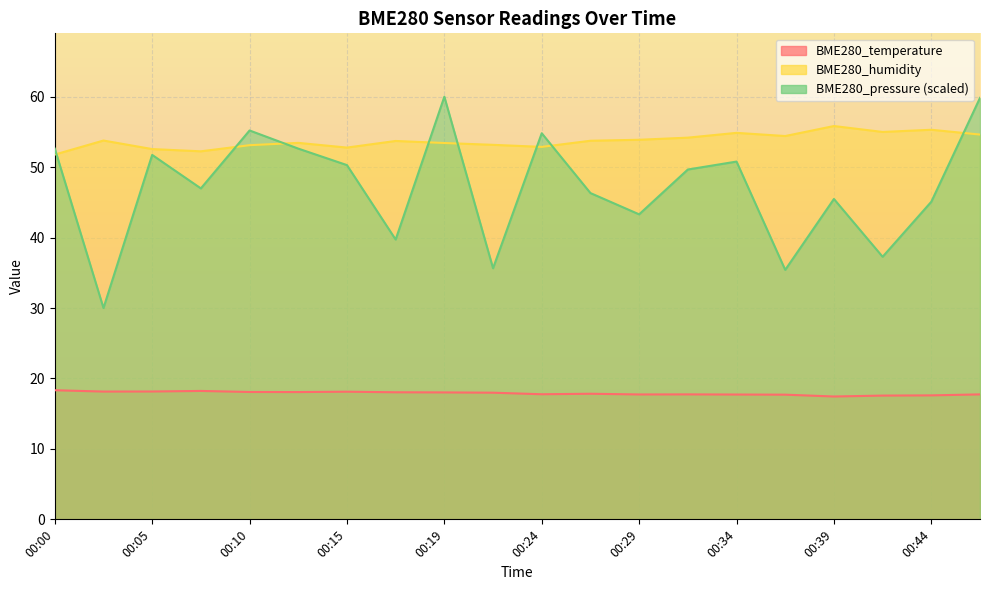

Is it true that BME280_humidity equals 53.1 at 00:10?

True